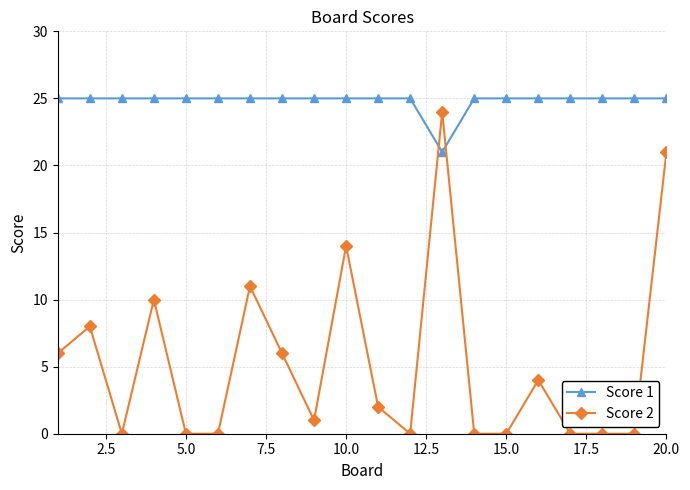

List the series in order of their peak value, lowest first.

Score 2, Score 1